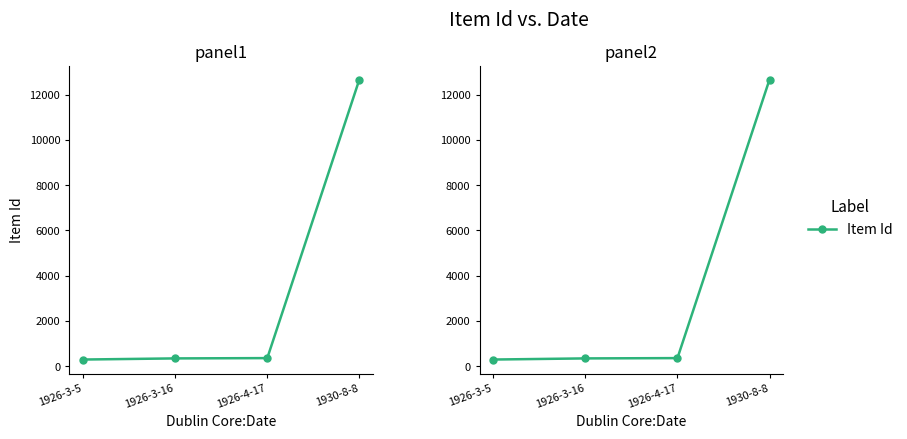

What is the difference between the second highest and second lowest values?

13